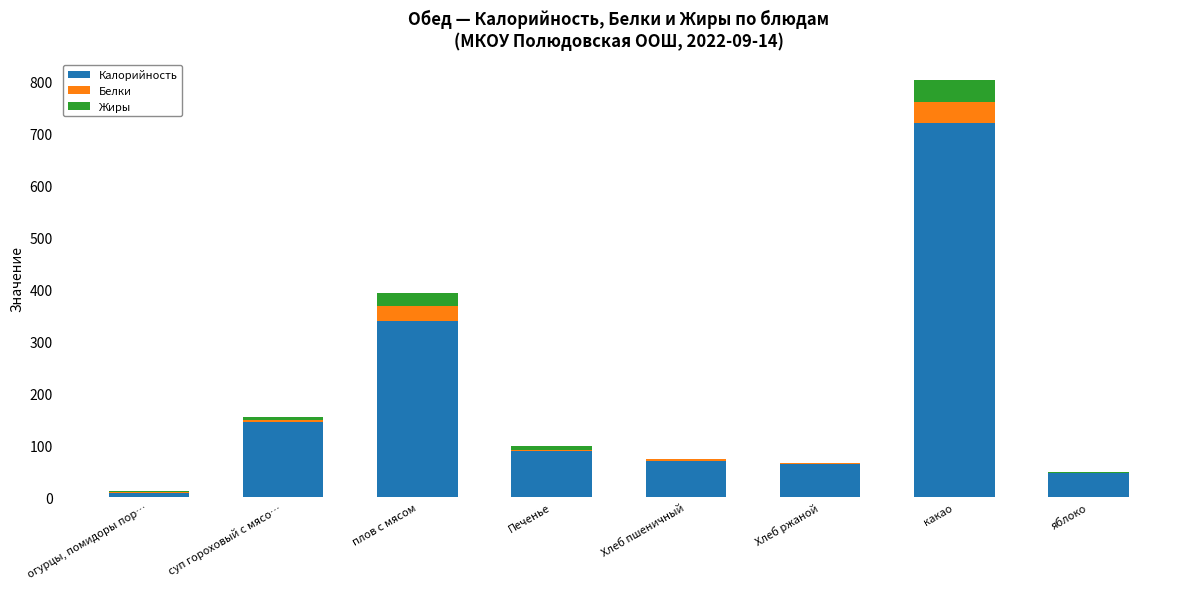

What is the sum of all Калорийность values?

1483.5